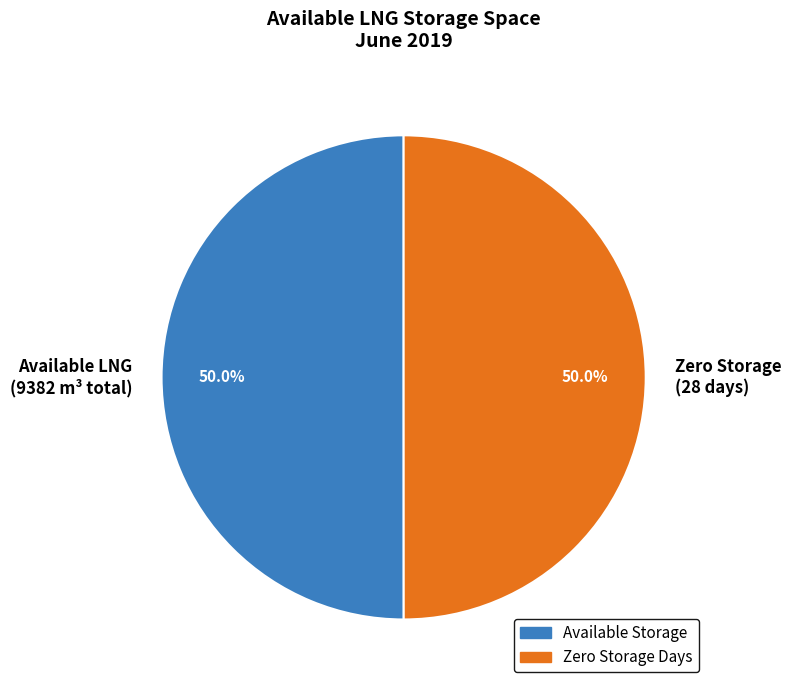

To the nearest percent, what is the difference between the largest and smallest slice percentages?

0%